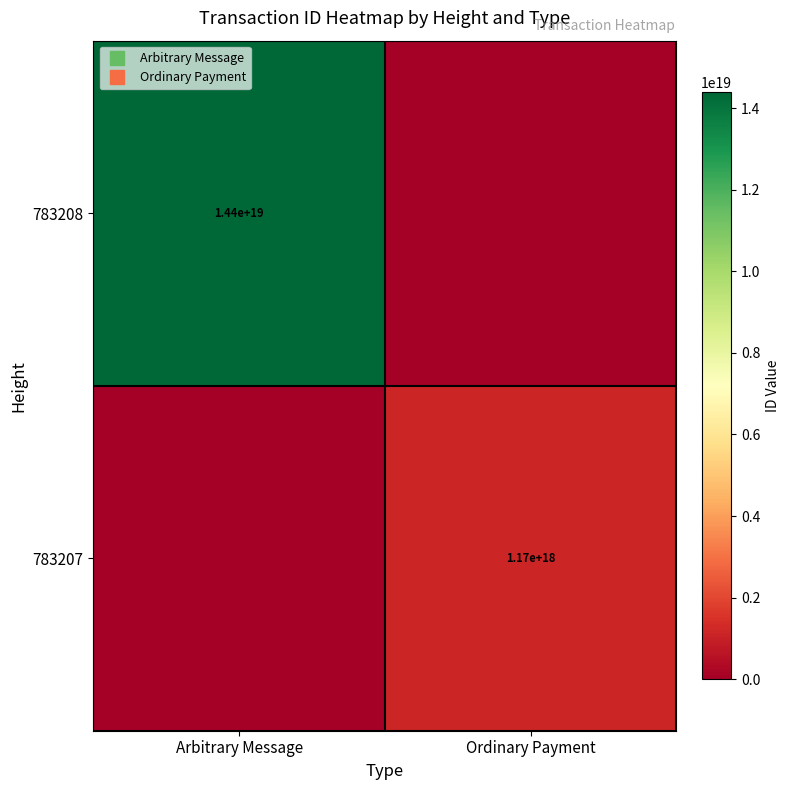

True or false: 783208 has a value of 14391086846572656640 at Arbitrary Message.

True